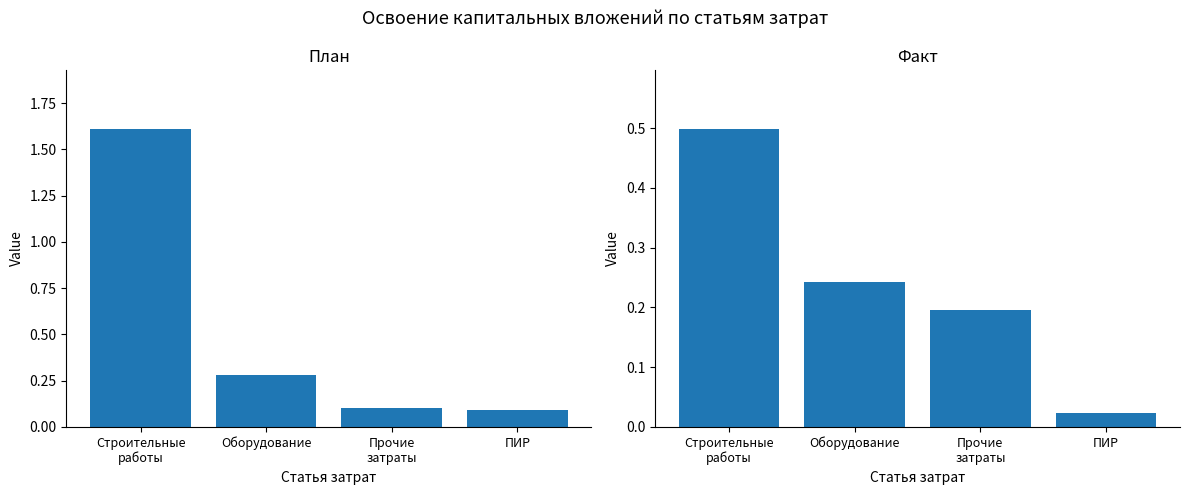

Which series has the largest total across all categories?

План